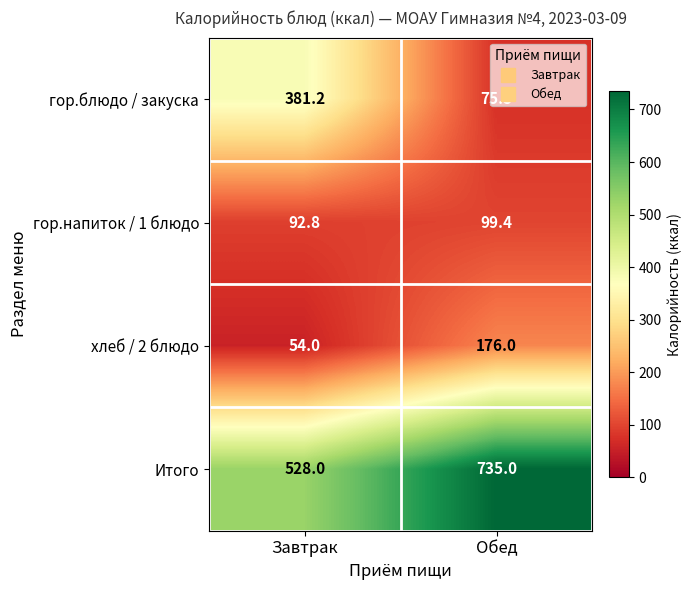

The value of гор.напиток / 1 блюдо at Обед is 99.4. True or false?

True